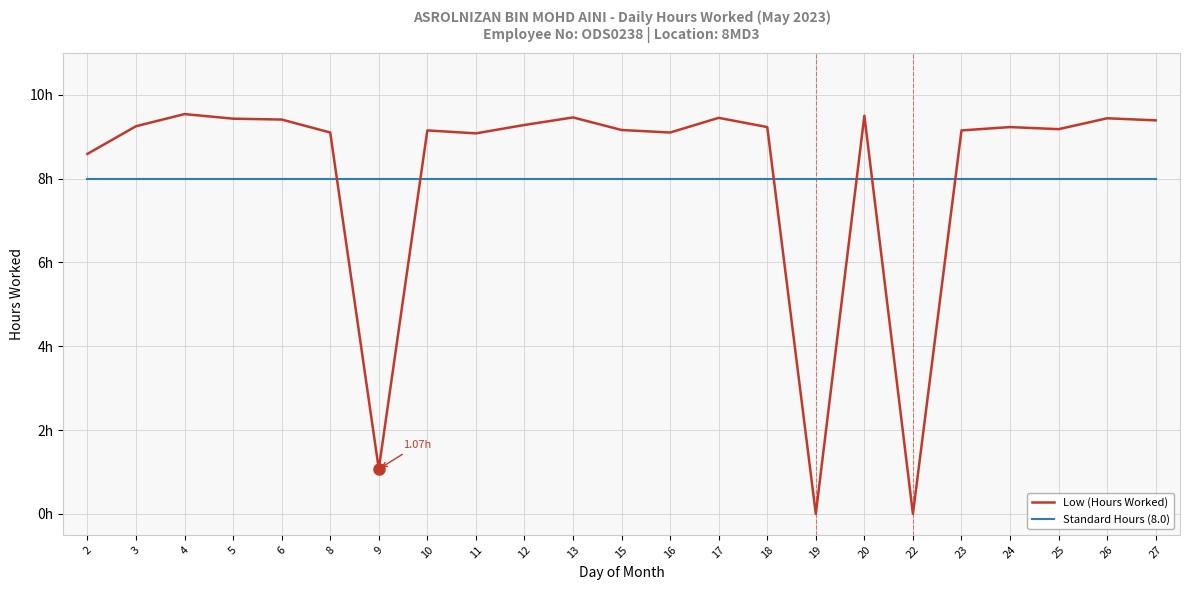

What are all the series names shown in the legend?

Low (Hours Worked), Standard Hours (8.0)